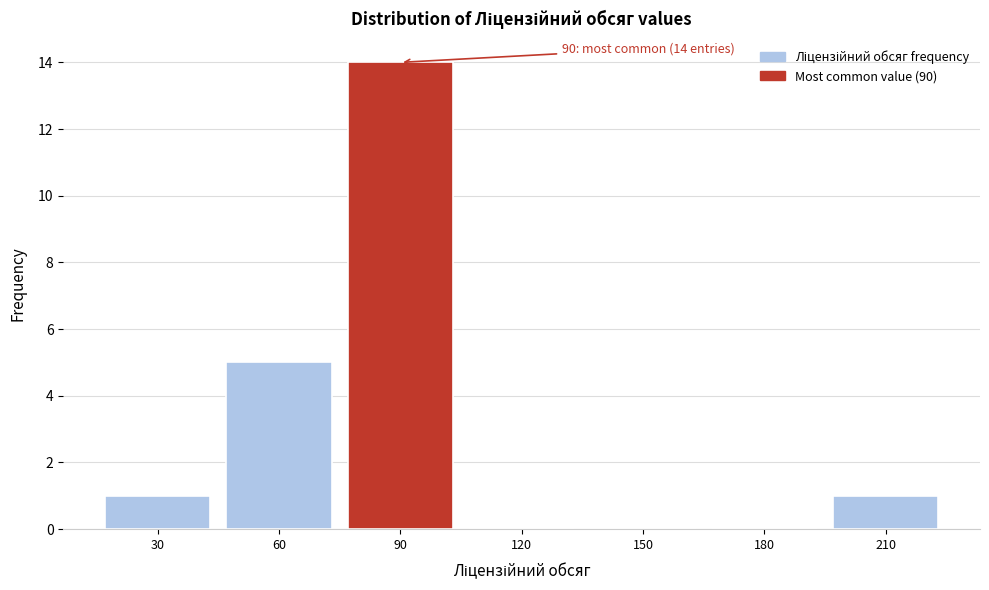

Reading left to right, what are all the values shown in this chart?

30=1	60=5	90=14	120=0	150=0	180=0	210=1